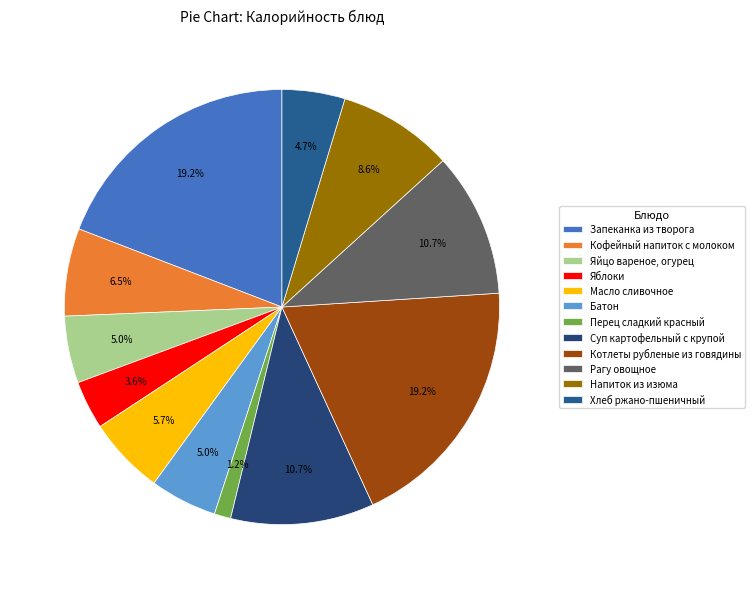

Approximately how many times larger is the value at Яйцо вареное, огурец compared to Рагу овощное?

0.5